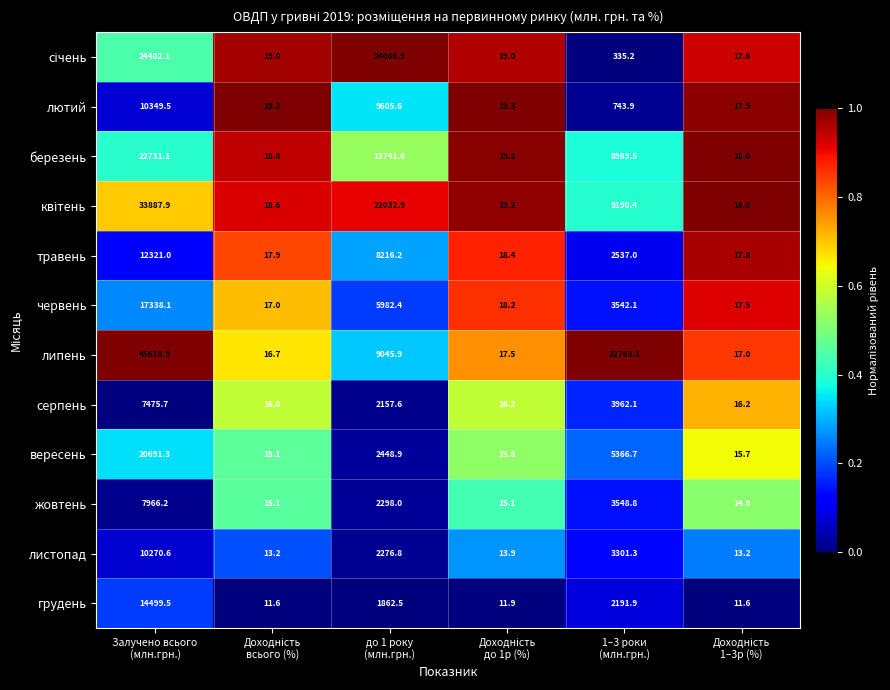

Which series has the largest range (max minus min)?

липень